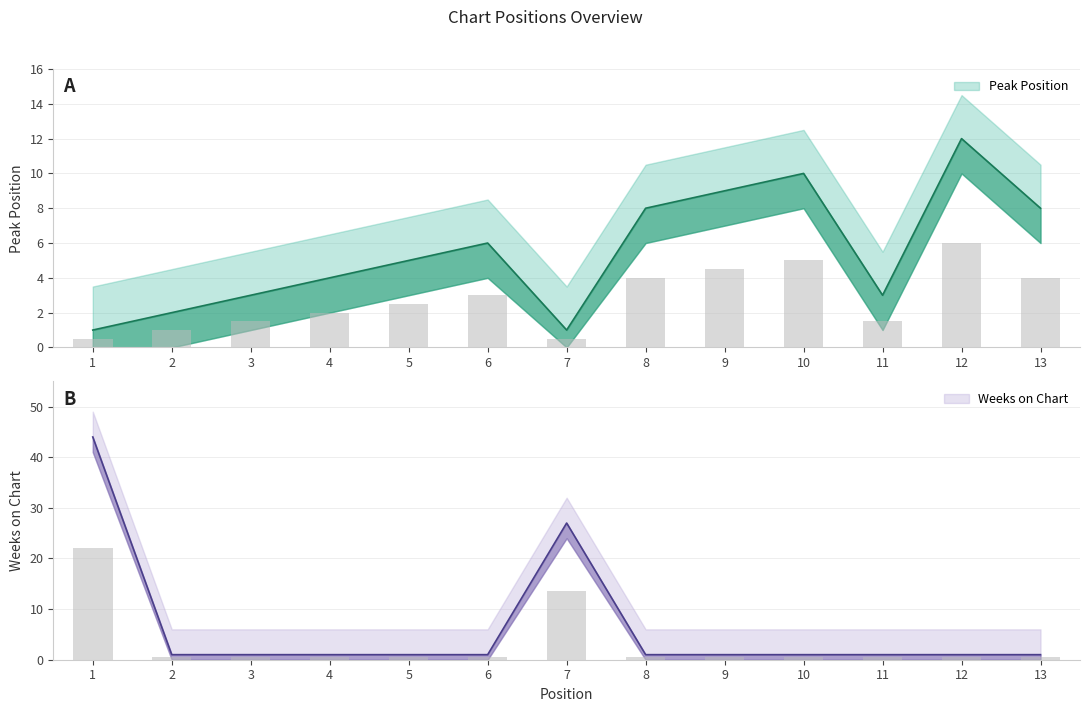

At which label is Weeks on Chart closest to 22?

7